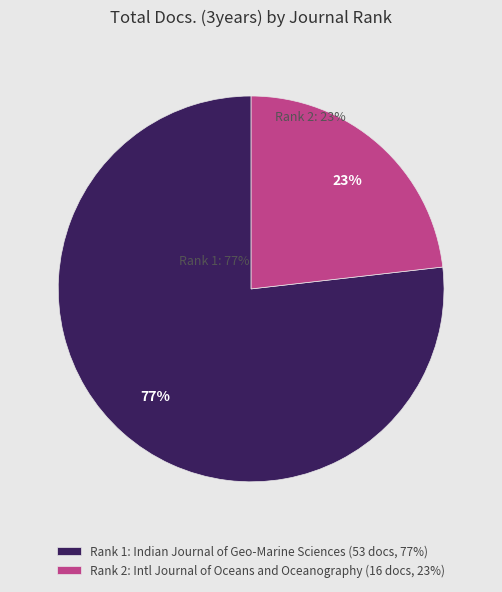

Rank the categories by value from lowest to highest.

Rank 2: Intl Journal of Oceans and Oceanography (16 docs, 23%), Rank 1: Indian Journal of Geo-Marine Sciences (53 docs, 77%)